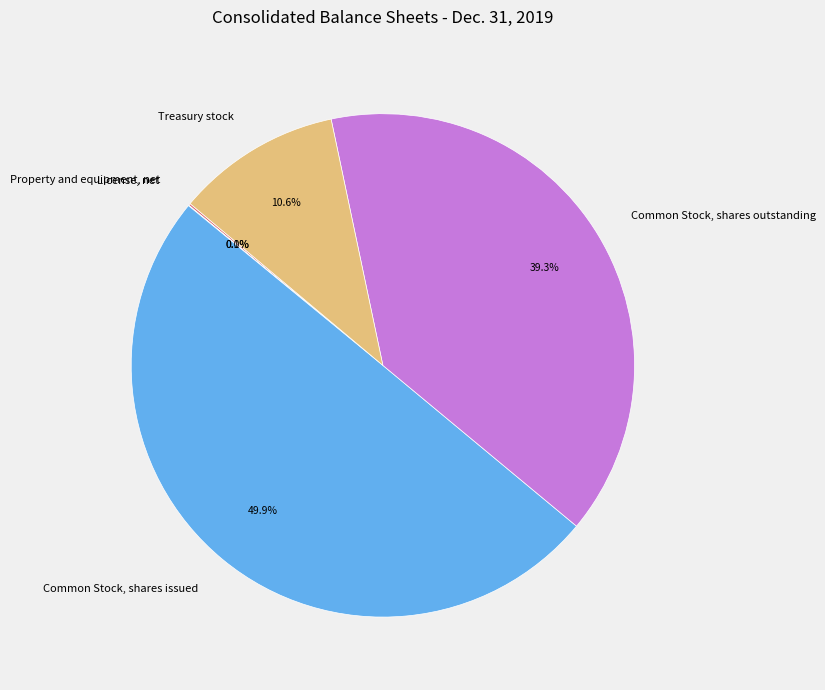

To the nearest percent, what is the difference between the Treasury stock and Common Stock, shares issued slice percentages?

39%